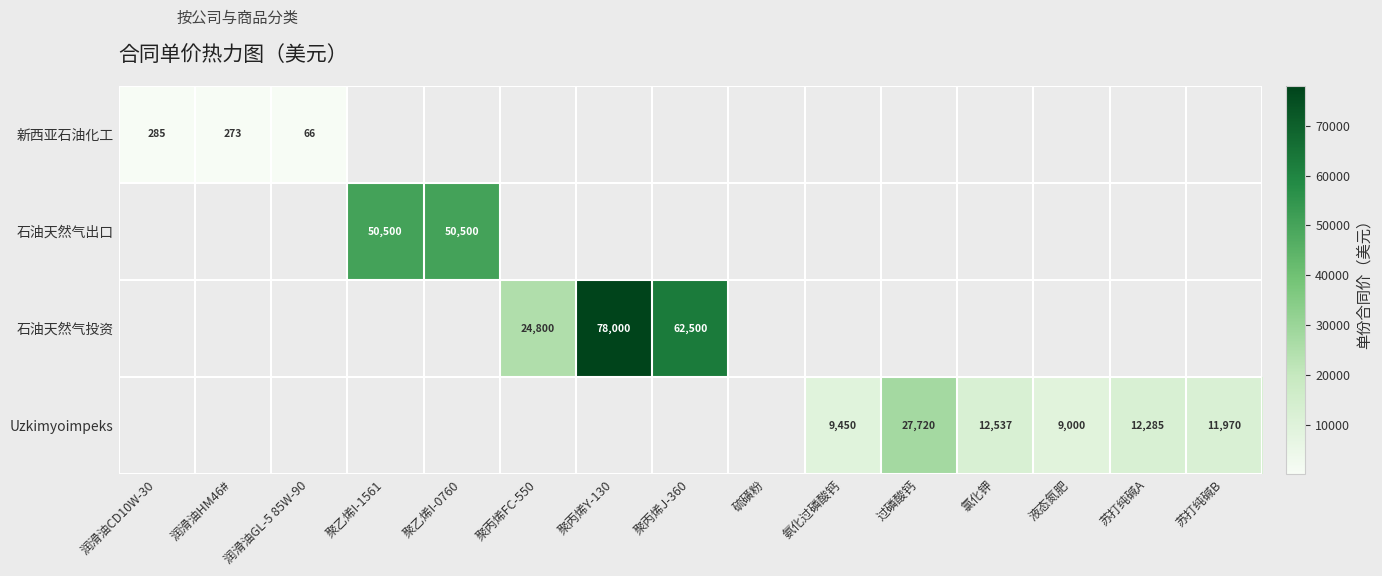

Is it true that Uzkimyoimpeks equals 4699 at 苏打纯碱B?

False